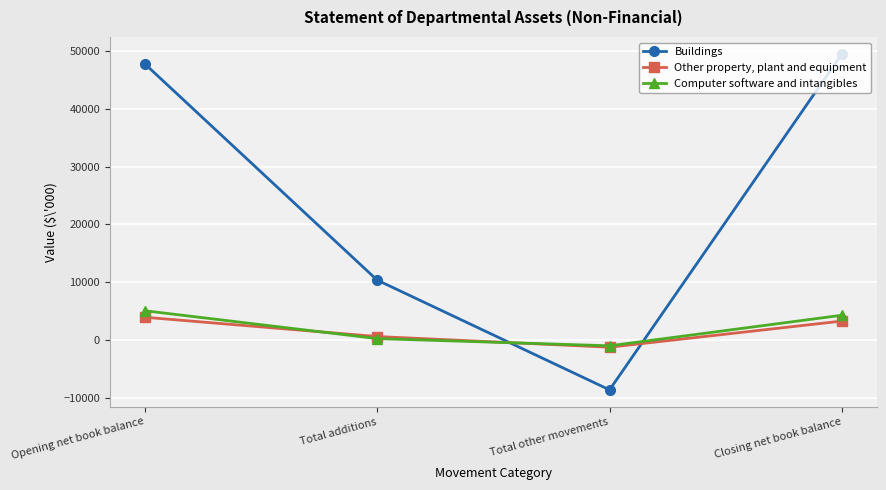

What is the approximate value of Buildings at Total other movements, to the nearest 50?

-8650